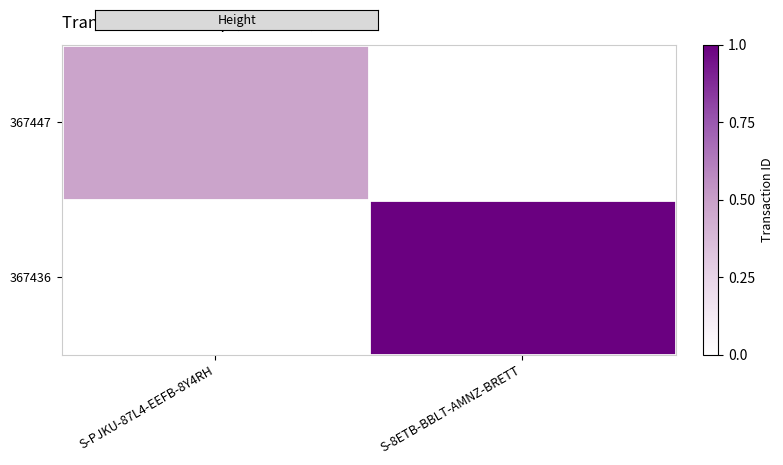

At S-8ETB-BBLT-AMNZ-BRETT, list the series in order from smallest to largest.

367447, 367436